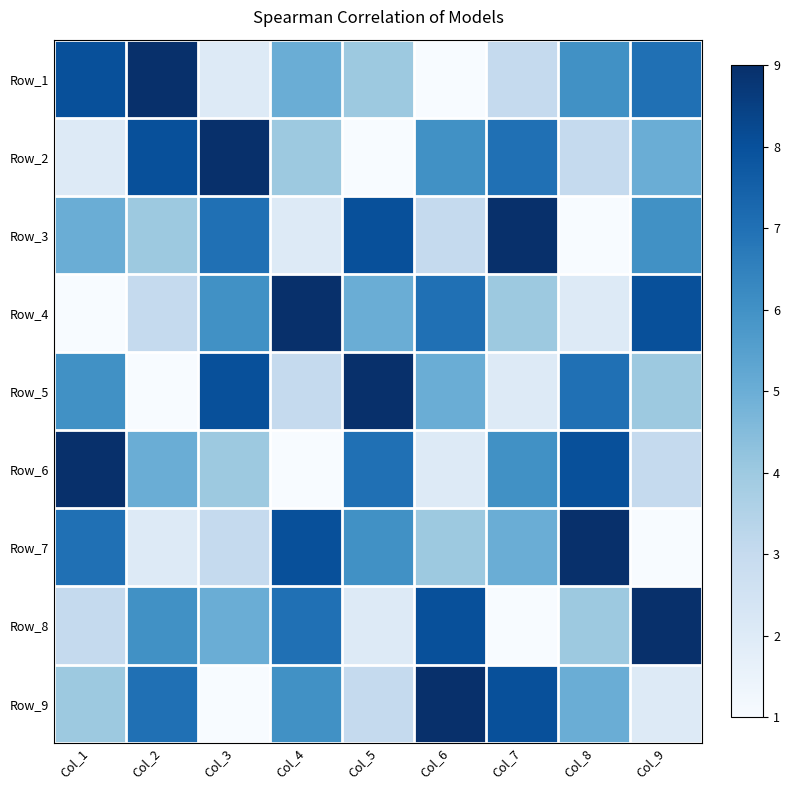

Reading left to right, transcribe all the data shown in this chart.

Row_1: Col_1=8	Col_2=9	Col_3=2	Col_4=5	Col_5=4	Col_6=1	Col_7=3	Col_8=6	Col_9=7
Row_2: Col_1=2	Col_2=8	Col_3=9	Col_4=4	Col_5=1	Col_6=6	Col_7=7	Col_8=3	Col_9=5
Row_3: Col_1=5	Col_2=4	Col_3=7	Col_4=2	Col_5=8	Col_6=3	Col_7=9	Col_8=1	Col_9=6
Row_4: Col_1=1	Col_2=3	Col_3=6	Col_4=9	Col_5=5	Col_6=7	Col_7=4	Col_8=2	Col_9=8
Row_5: Col_1=6	Col_2=1	Col_3=8	Col_4=3	Col_5=9	Col_6=5	Col_7=2	Col_8=7	Col_9=4
Row_6: Col_1=9	Col_2=5	Col_3=4	Col_4=1	Col_5=7	Col_6=2	Col_7=6	Col_8=8	Col_9=3
Row_7: Col_1=7	Col_2=2	Col_3=3	Col_4=8	Col_5=6	Col_6=4	Col_7=5	Col_8=9	Col_9=1
Row_8: Col_1=3	Col_2=6	Col_3=5	Col_4=7	Col_5=2	Col_6=8	Col_7=1	Col_8=4	Col_9=9
Row_9: Col_1=4	Col_2=7	Col_3=1	Col_4=6	Col_5=3	Col_6=9	Col_7=8	Col_8=5	Col_9=2